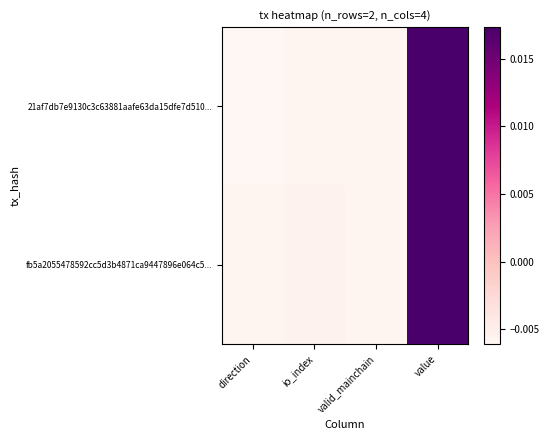

At how many categories does at least one series exceed 0?

1